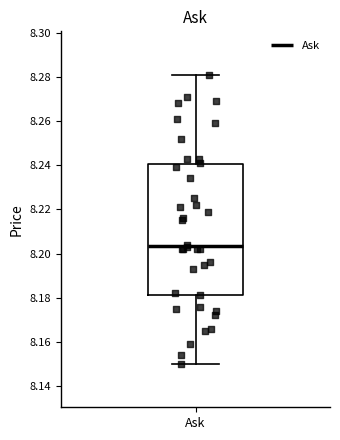

Where does the lower whisker of the box for Ask end on the y-axis? The values are not printed on the chart, so give them approximately, as read against the axis.

8.150